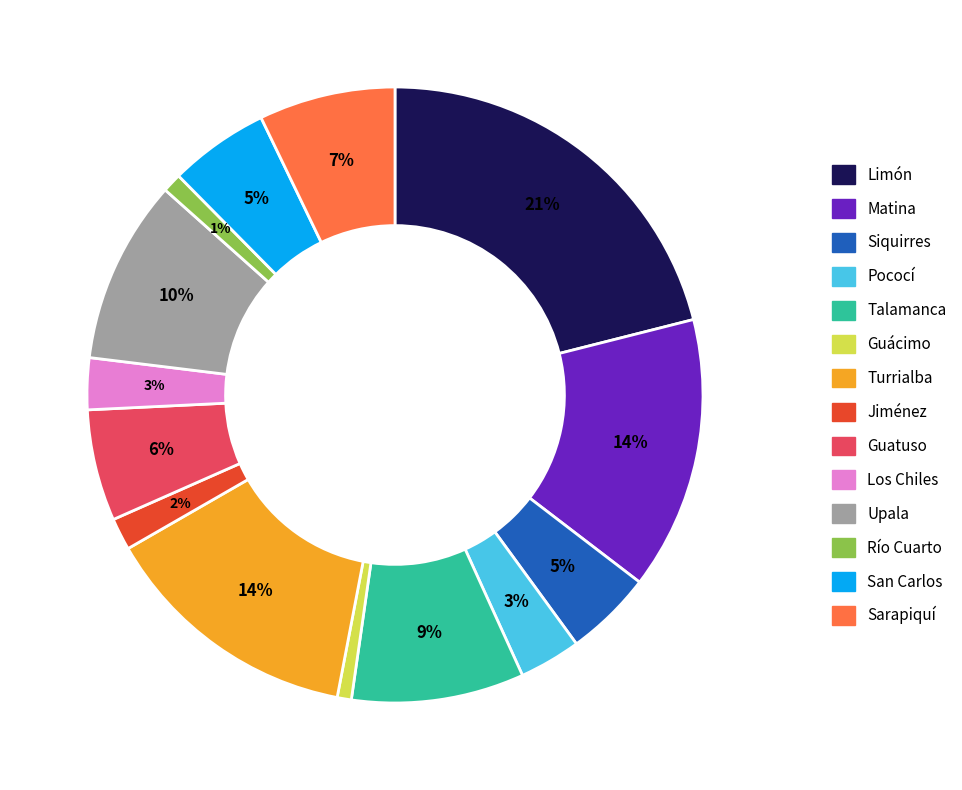

The Los Chiles slice represents 3% of the pie. True or false?

True